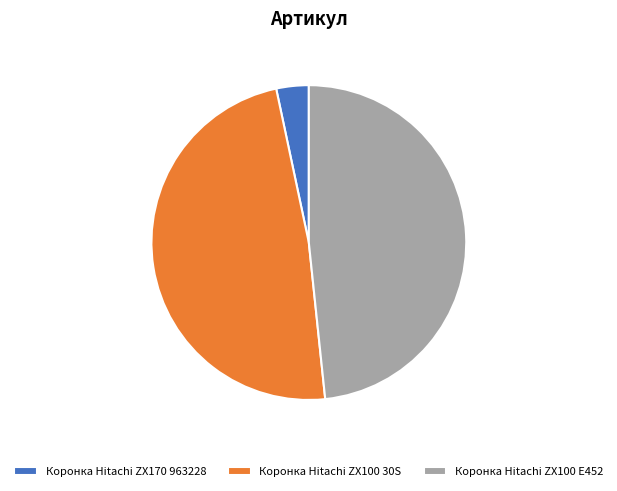

Does any single category account for the majority?

No